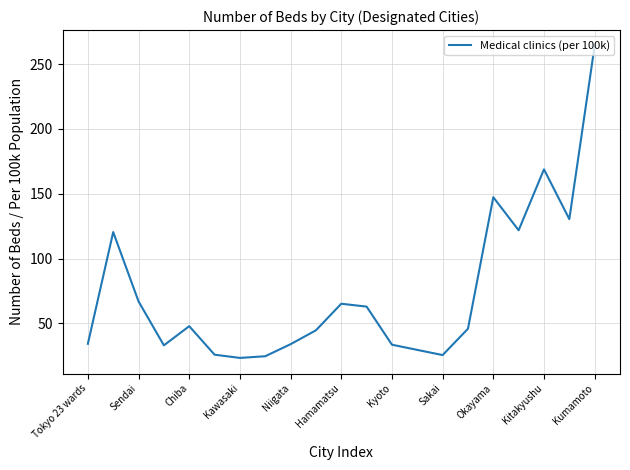

What is the smallest value displayed?

23.3